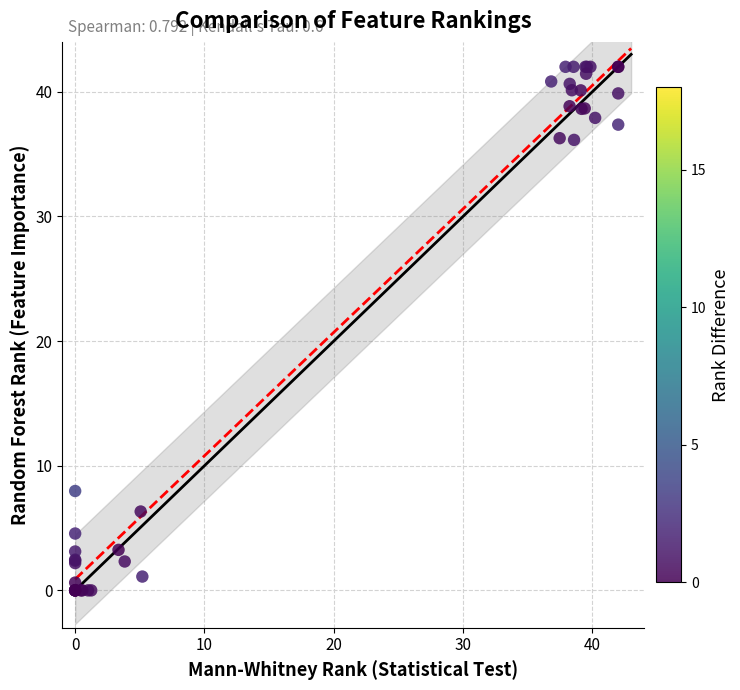

What Y value in the scatter plot is closest to 21?

8.0